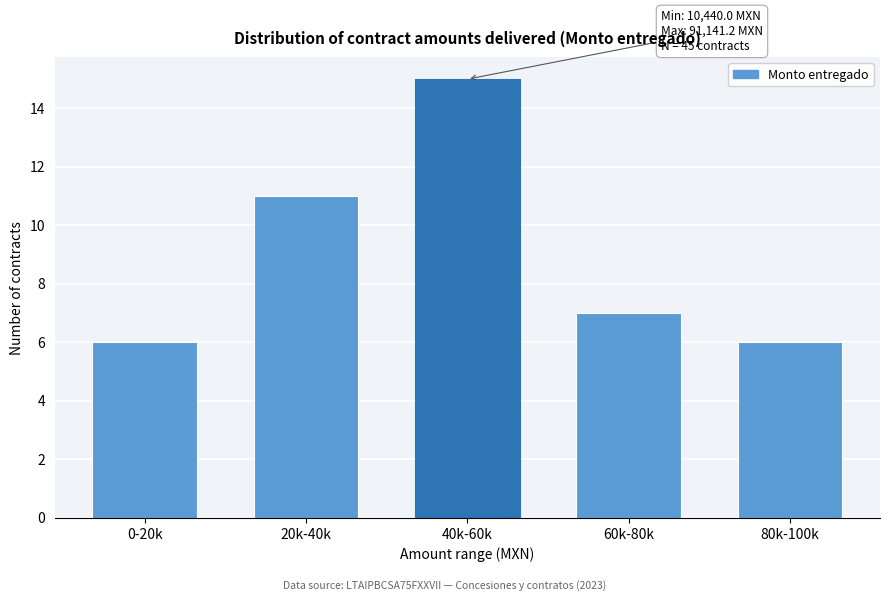

Reading left to right, transcribe all the data shown in this chart.

6	11	15	7	6